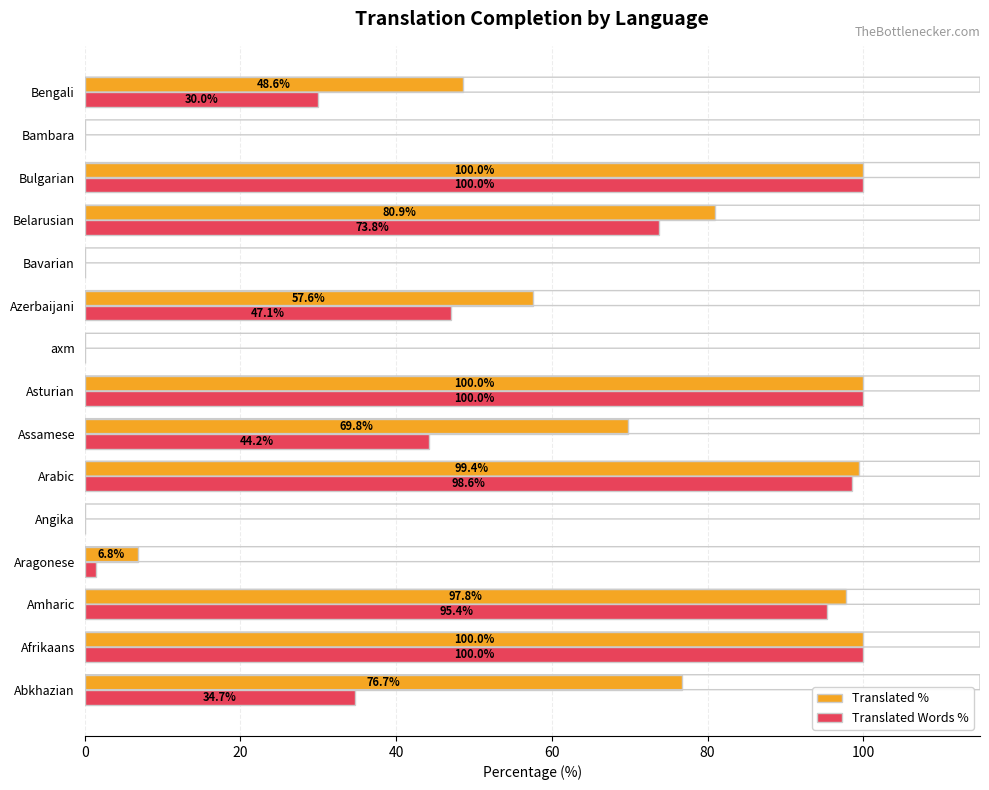

Where is Translated Words % nearest to the value 50?

Azerbaijani